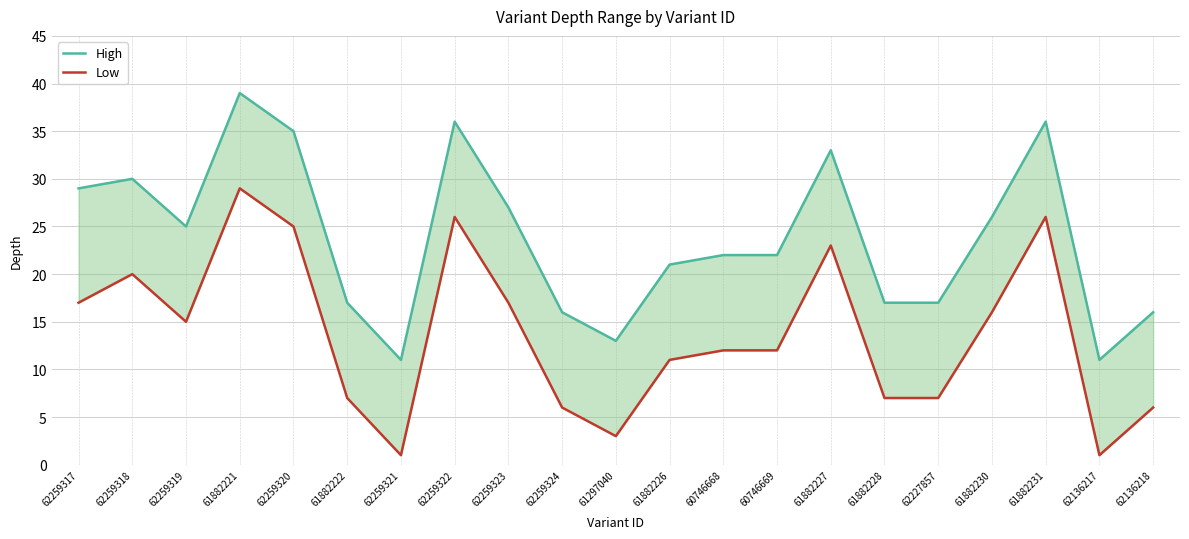

Is it true that High equals 12 at 61882222?

False